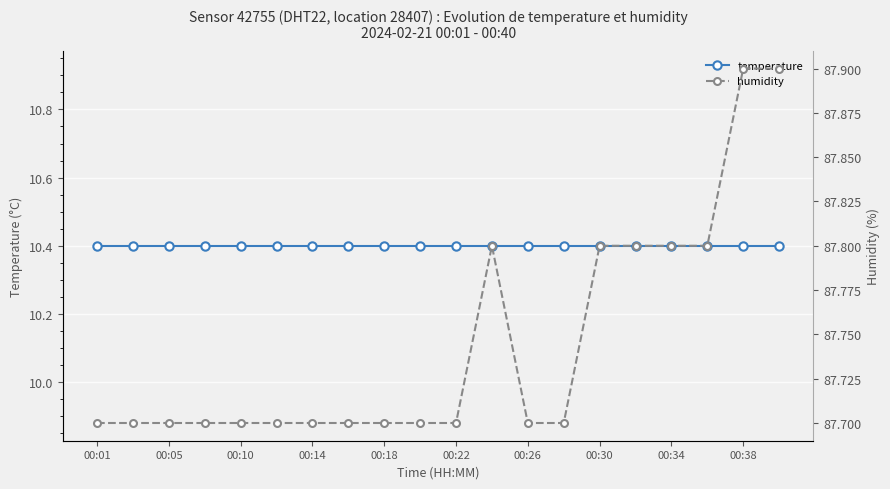

Between 00:30 and 00:38, which series saw the biggest shift?

humidity